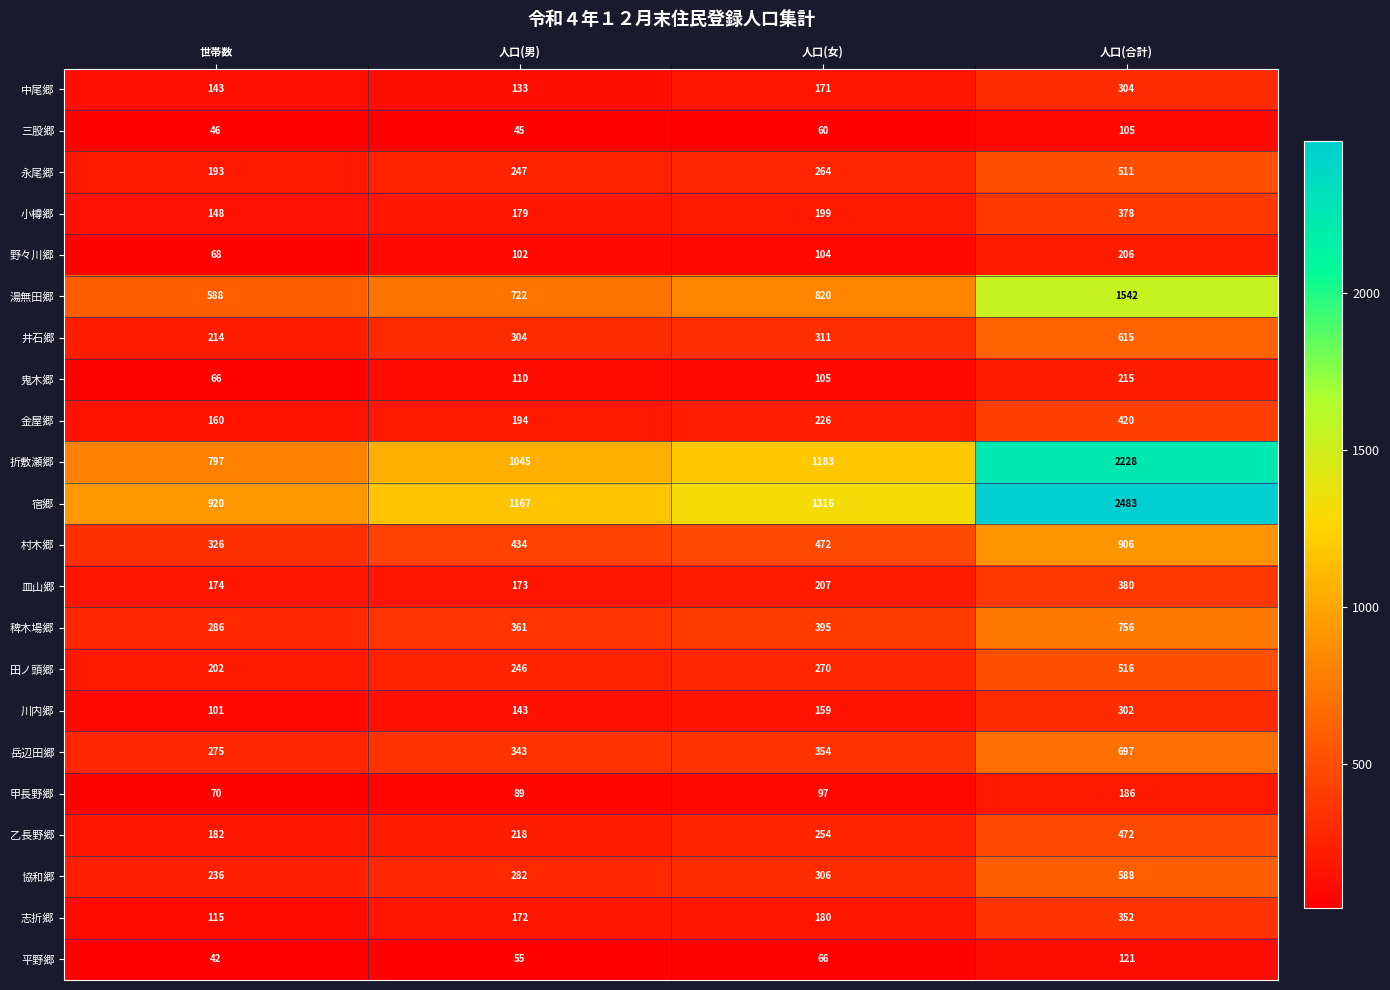

The 岳辺田郷 series shows 354 at 人口(女). True or false?

True